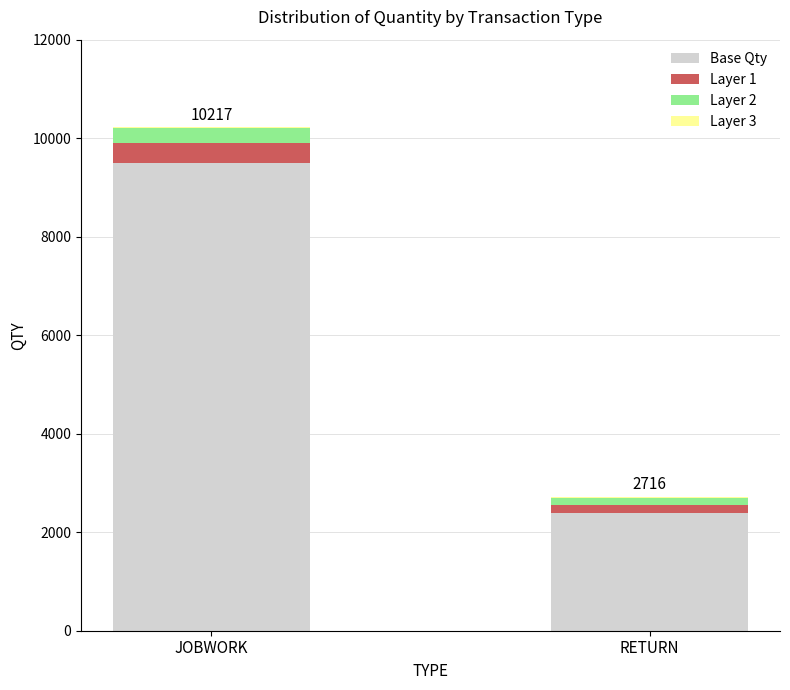

Is it true that Base Qty equals 2087 at JOBWORK?

False